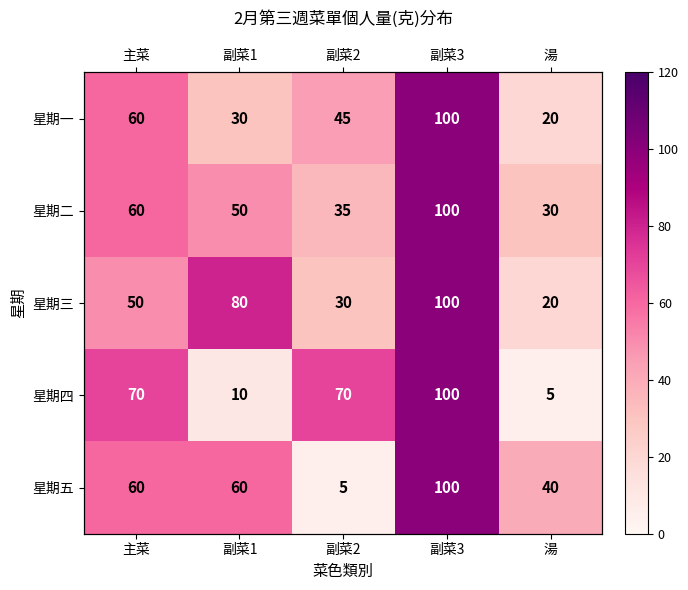

What is the average value of the 星期三 series?

56